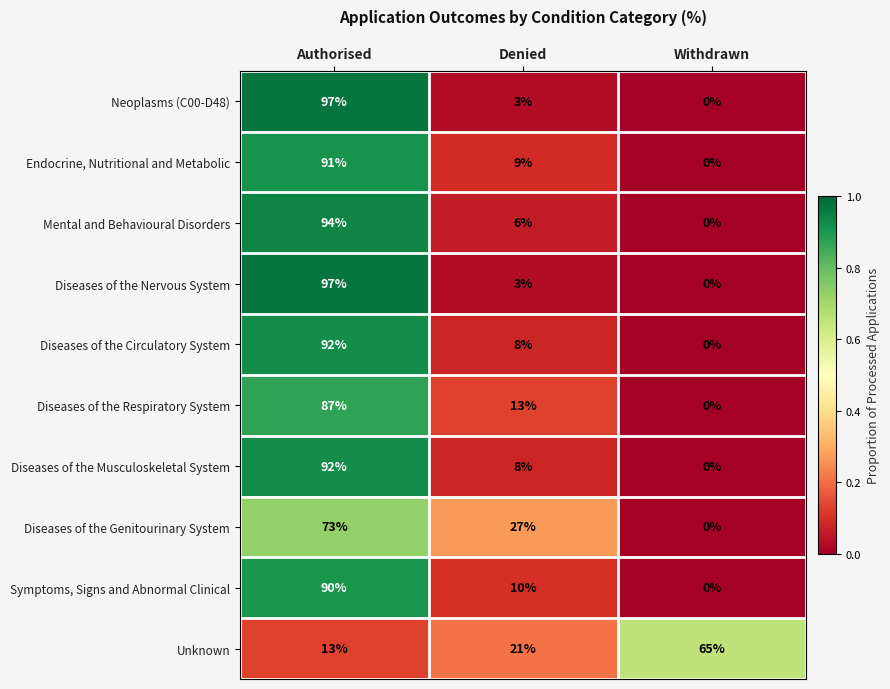

True or false: Neoplasms (C00-D48) has a value of 1 at Denied.

False